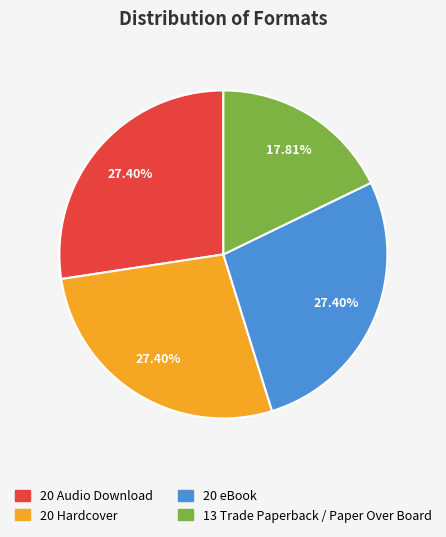

Does any single category account for the majority?

No